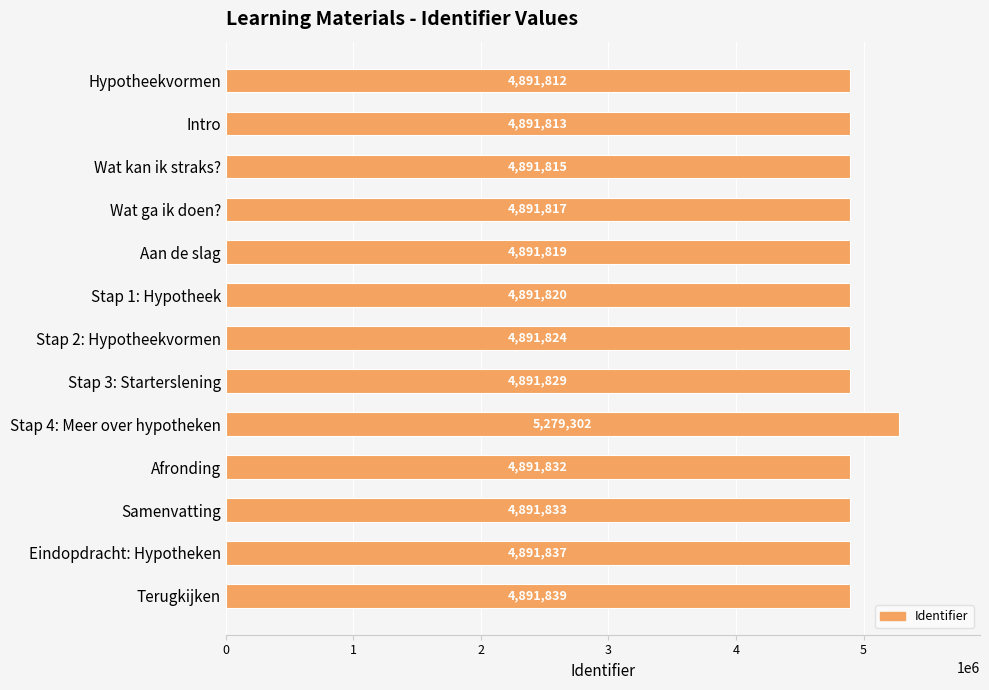

What is the difference between the second highest and minimum values?

27